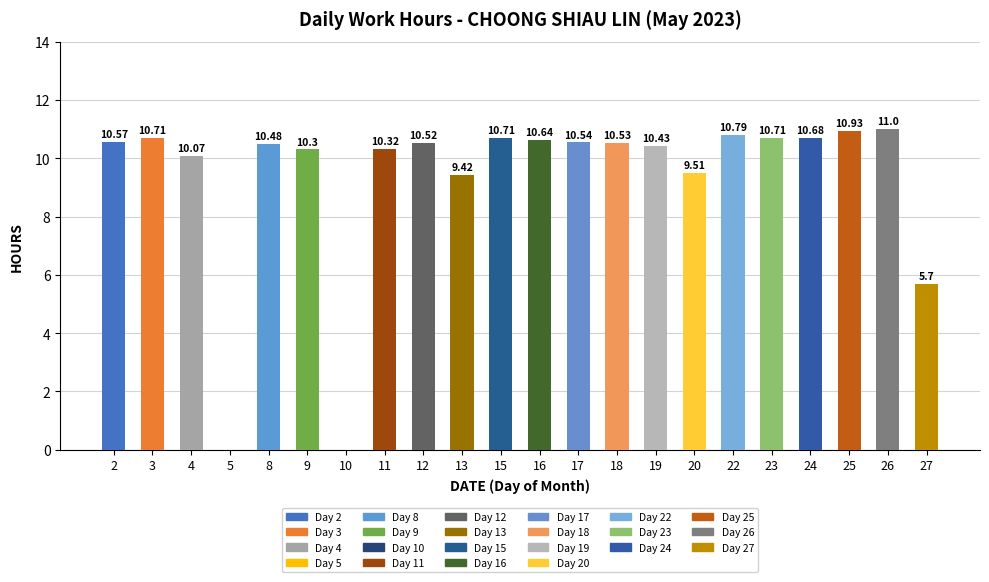

Between 24 and 17, which is larger?

24